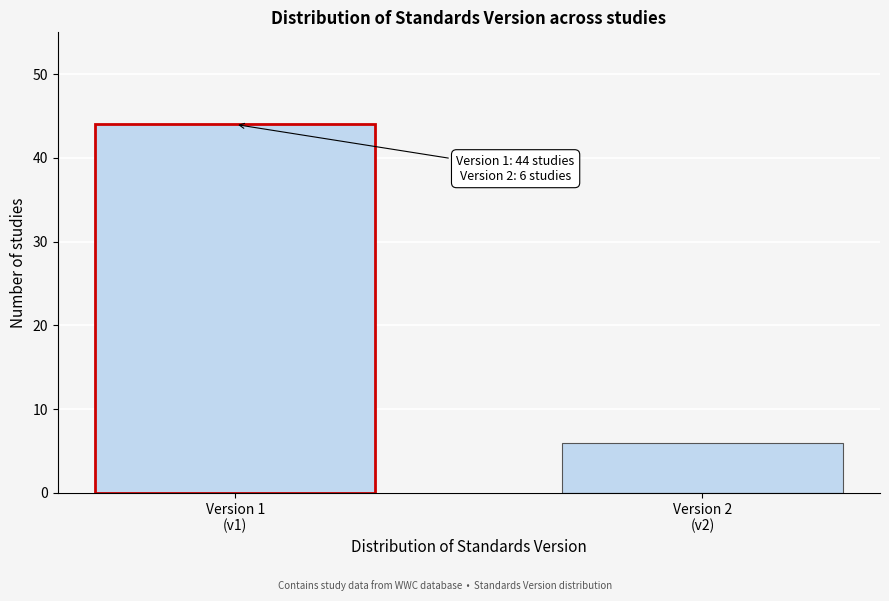

Reading left to right, what are all the values shown in this chart?

44	6